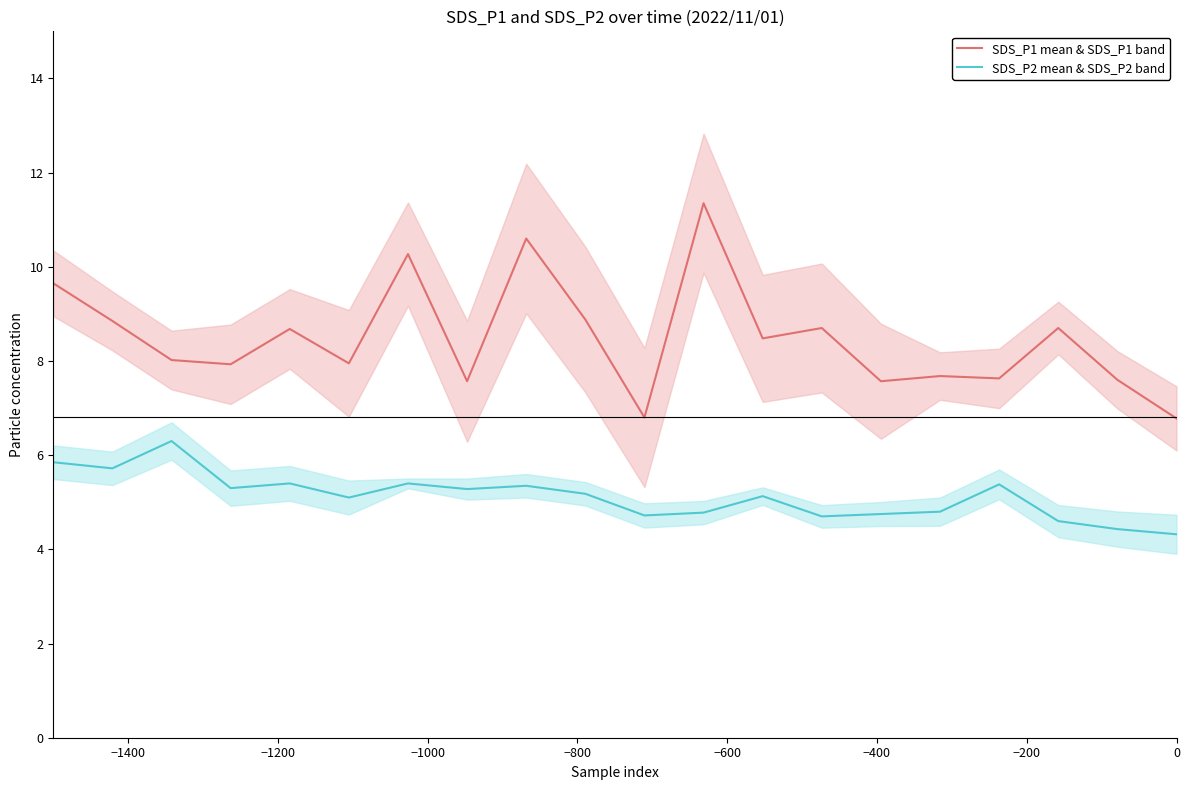

True or false: SDS_P2 mean & SDS_P2 band and SDS_P1 mean & SDS_P1 band intersect in this chart.

False